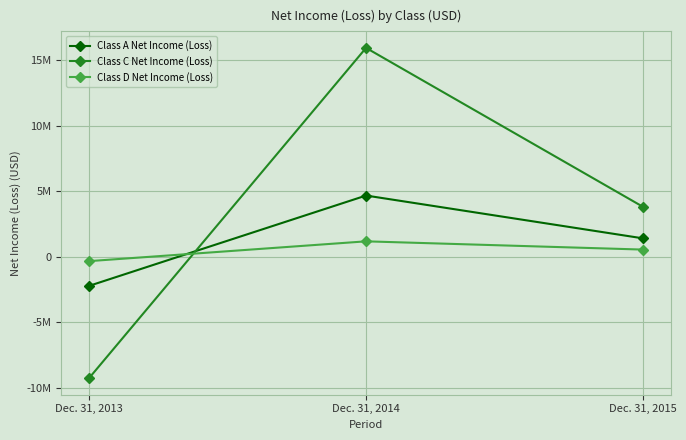

Does the chart have visible grid lines?

Yes